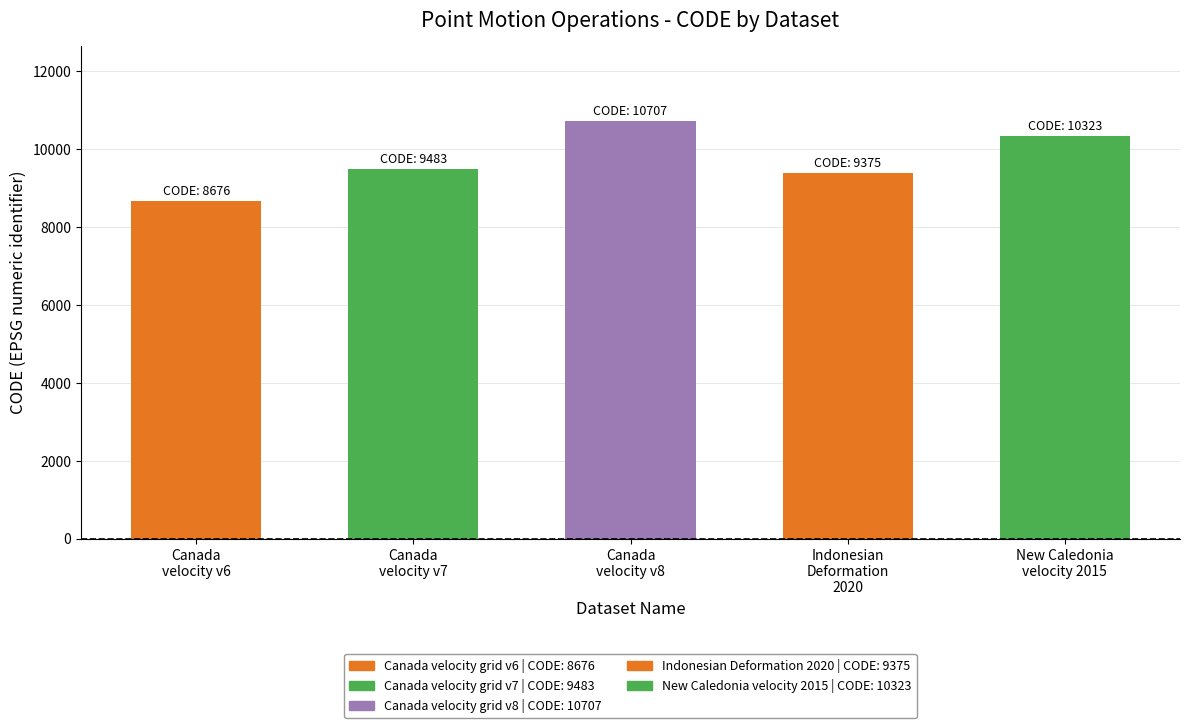

Count the number of data series in this chart.

1